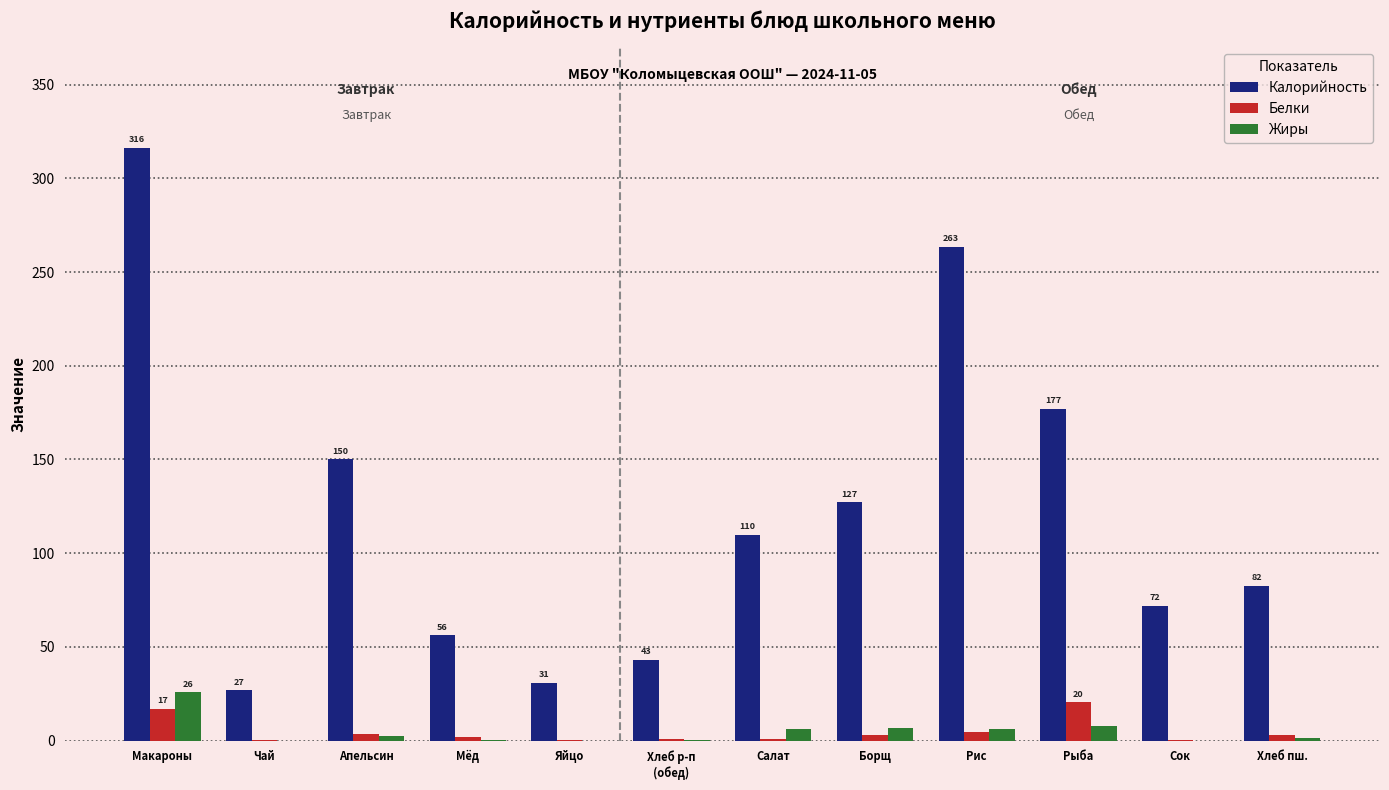

True or false: Калорийность has a value of 70.4 at Рис.

False